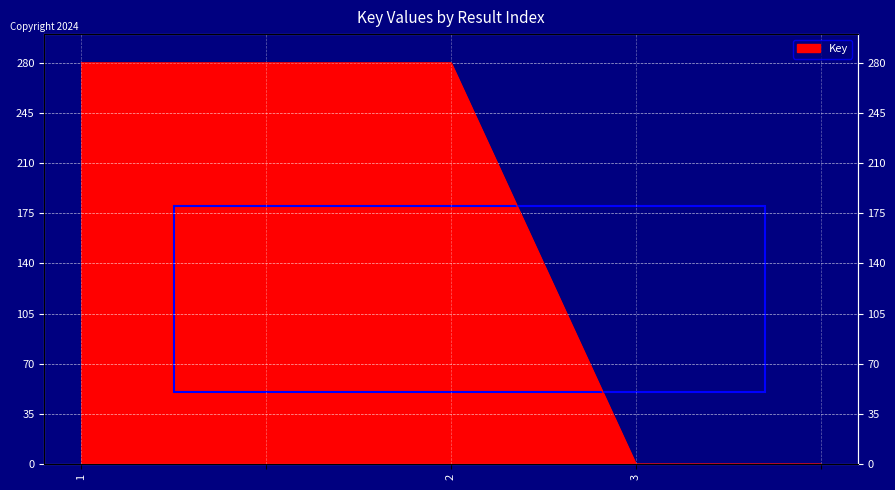

What is the approximate value at 1?

280.0